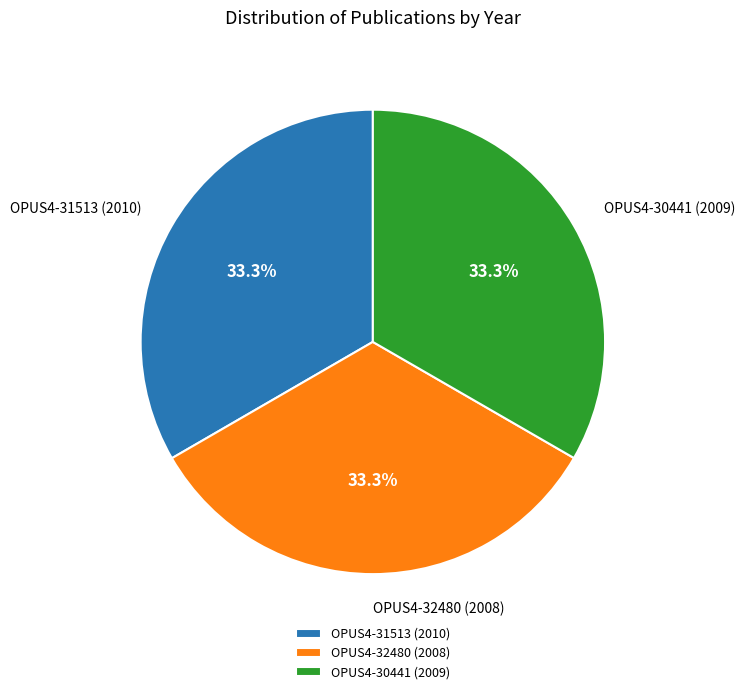

Approximately how many times larger is the value at OPUS4-32480 (2008) compared to OPUS4-30441 (2009)?

1.0